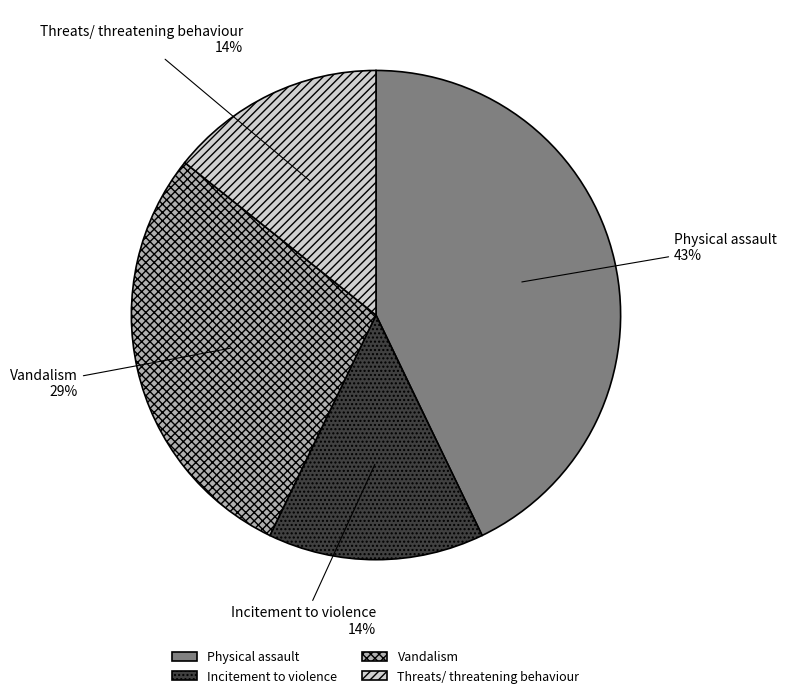

To the nearest percent, what is the average slice percentage?

25%